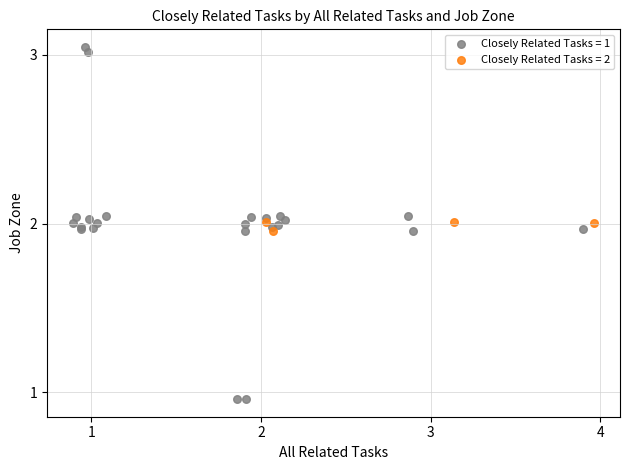

What are all the series names shown in the legend?

Closely Related Tasks = 1, Closely Related Tasks = 2